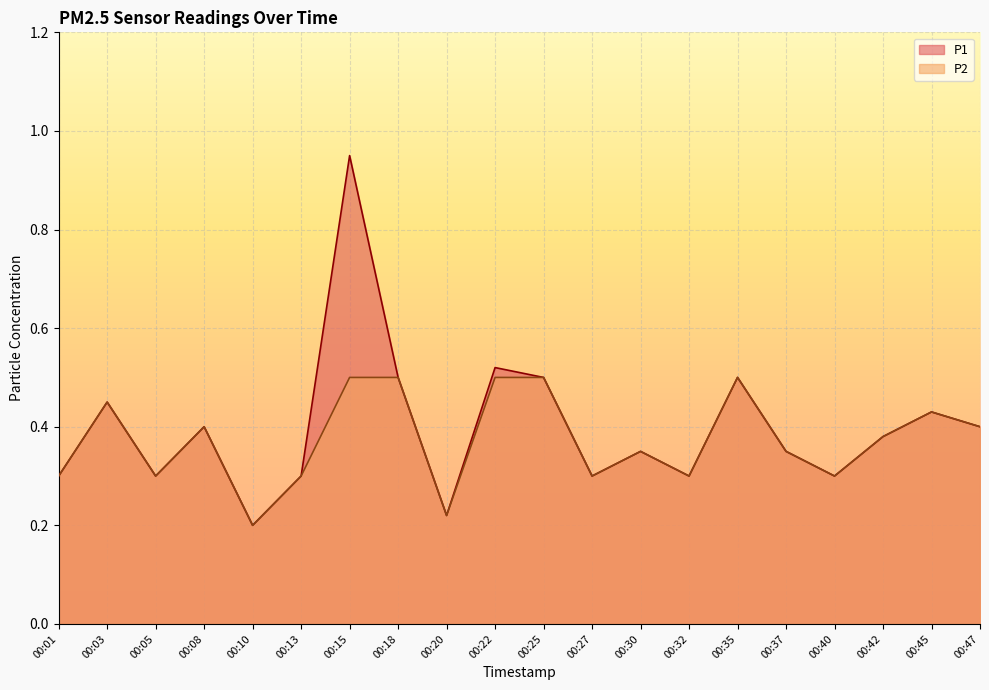

List the labels in order of P2 value, smallest first.

00:10, 00:20, 00:01, 00:05, 00:13, 00:27, 00:32, 00:40, 00:30, 00:37, 00:42, 00:08, 00:47, 00:45, 00:03, 00:15, 00:18, 00:22, 00:25, 00:35